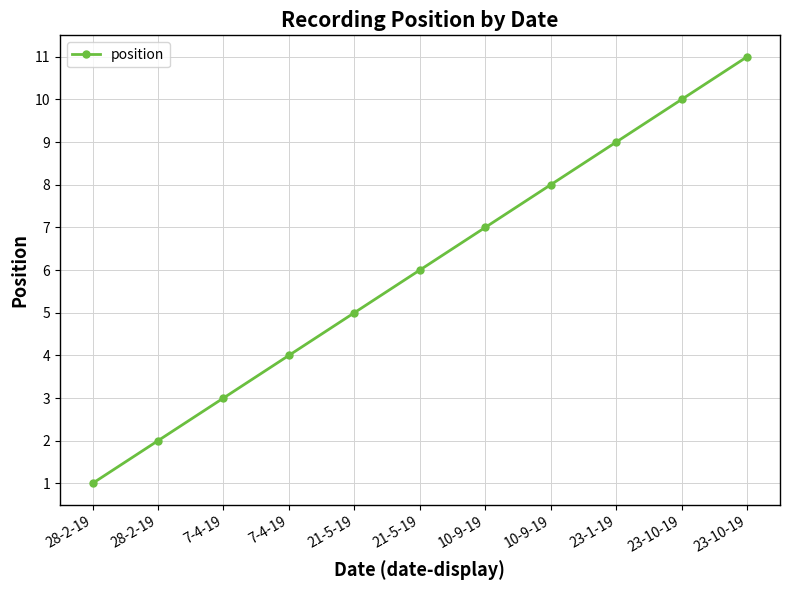

How many lines are shown in the chart?

1